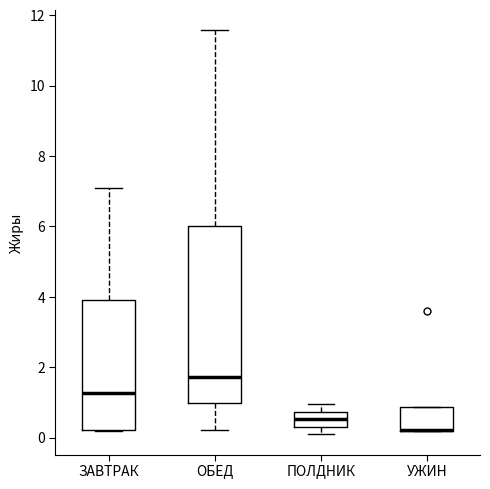

Reading left to right, transcribe this box plot: for each box, give where its median line is, the range the box spans, and where its two whiskers end, as read against the y-axis. The values are not printed on the chart, so give them approximately, as read against the axis.

ЗАВТРАК: median 1.2, box 0.2 to 4.0, whiskers 0.2 to 7.0
ОБЕД: median 1.8, box 1.0 to 6.0, whiskers 0.2 to 11.6
ПОЛДНИК: median 0.6, box 0.4 to 0.8, whiskers 0.0 to 1.0
УЖИН: median 0.2 (drawn on the box's lower edge), box 0.2 to 0.8, whiskers 0.2 to 0.8